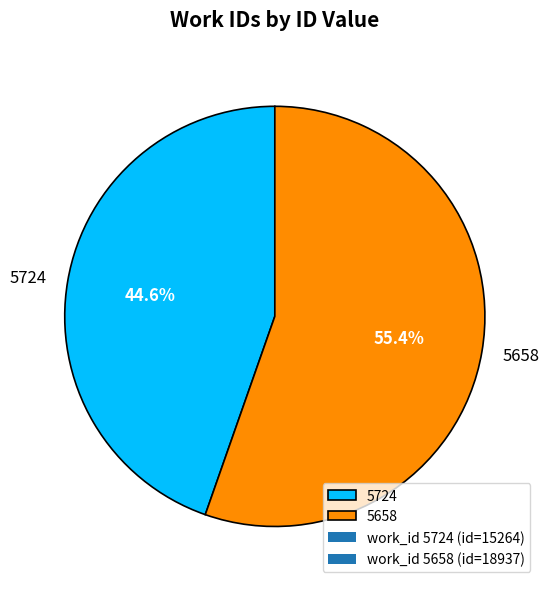

Rank the categories by value from lowest to highest.

5724, 5658